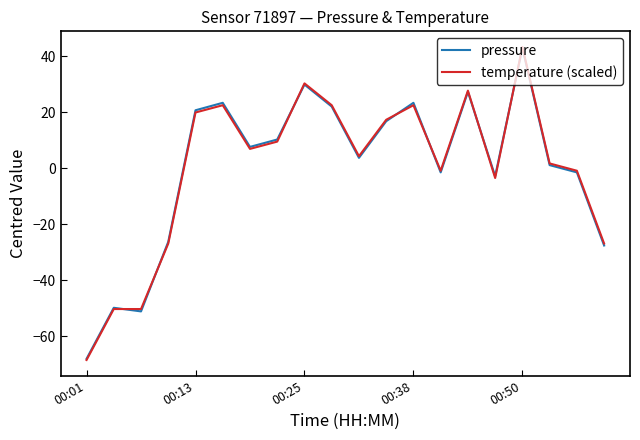

Does the chart display data point markers on the line(s)?

No